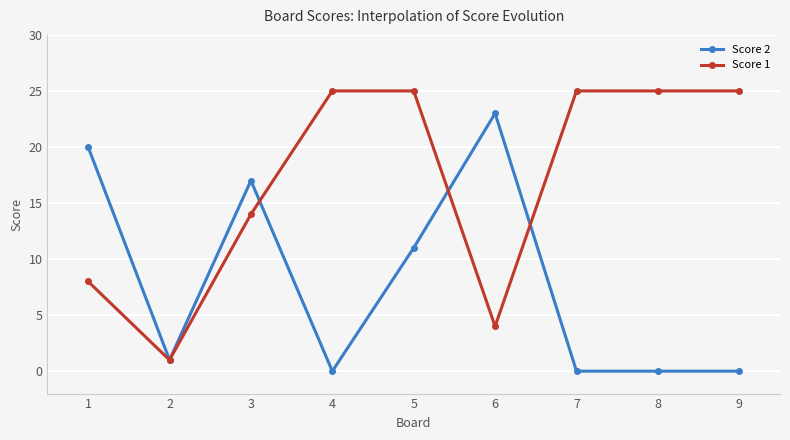

Reading left to right, what are all the values shown in this chart?

Score 2: 1=20	2=1	3=17	4=0	5=11	6=23	7=0	8=0	9=0
Score 1: 1=8	2=1	3=14	4=25	5=25	6=4	7=25	8=25	9=25